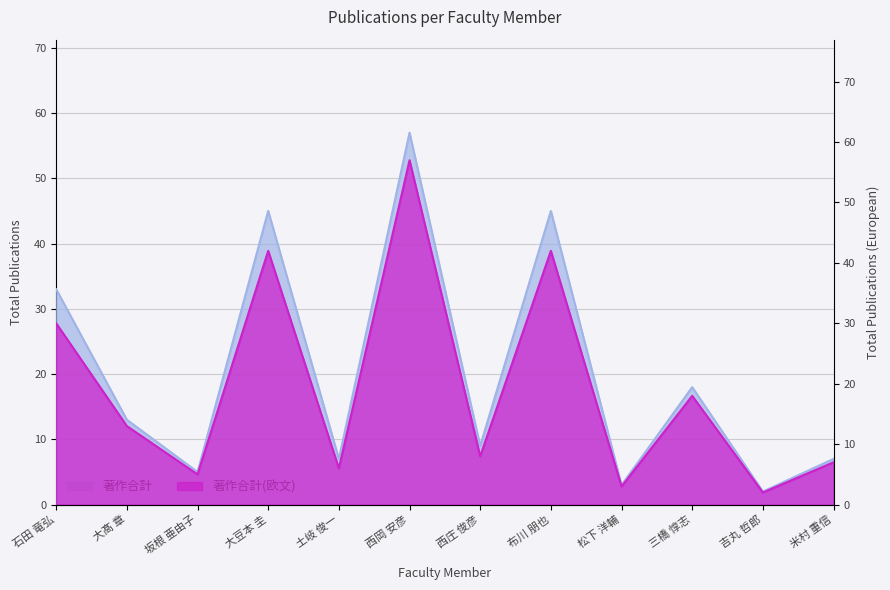

What is the label of the 8th point from the right?

土岐 俊一